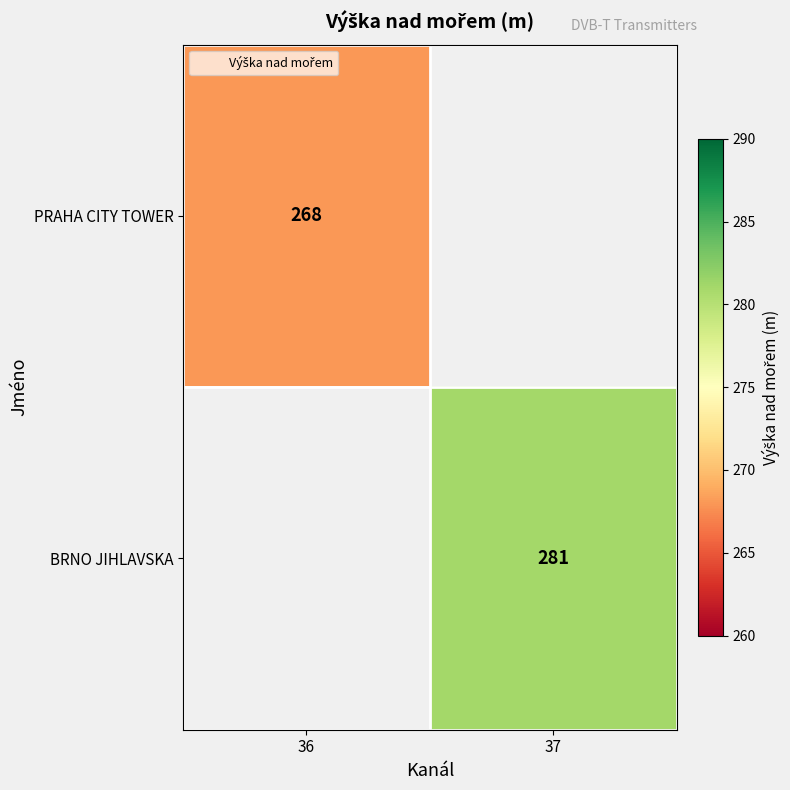

The PRAHA CITY TOWER series shows 174.3 at 36. True or false?

False